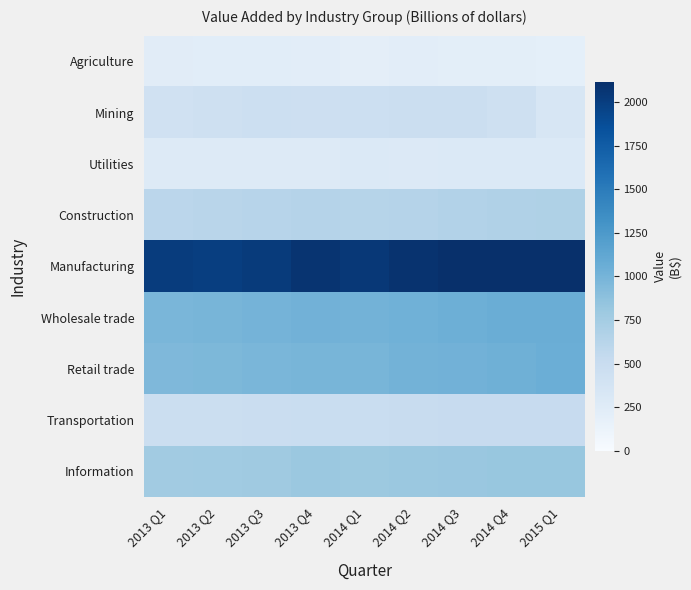

What is the total value across all series at 2014 Q2?

7060.0